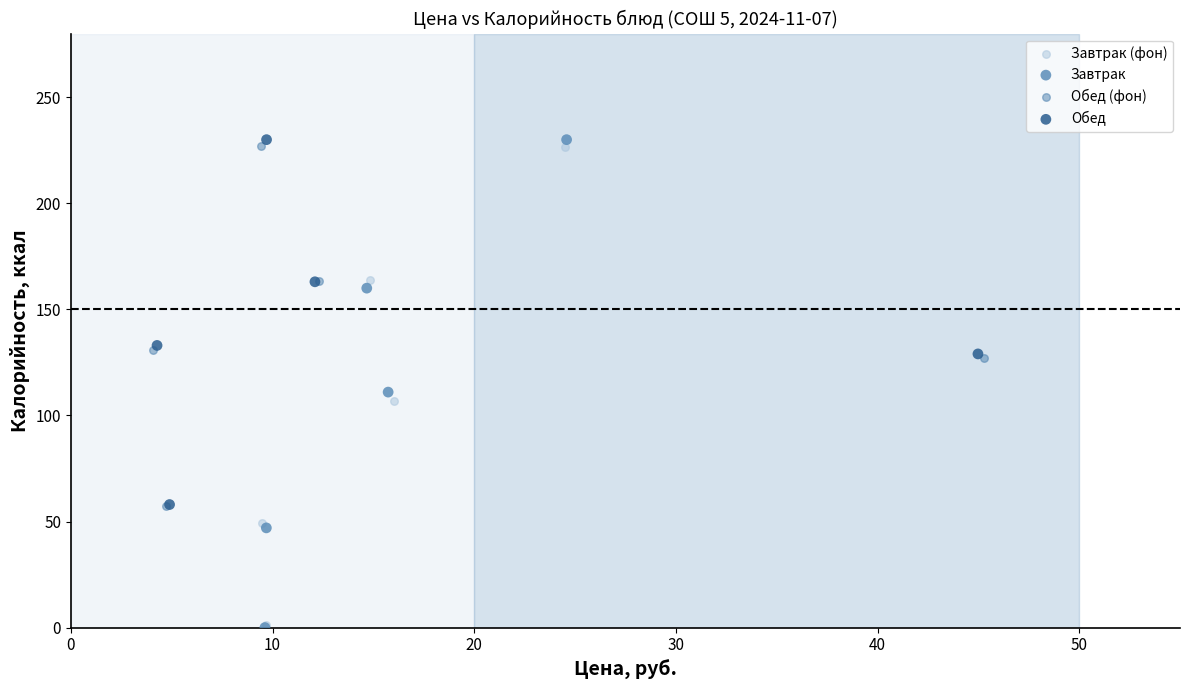

Which series has the widest spread of Y values?

Завтрак